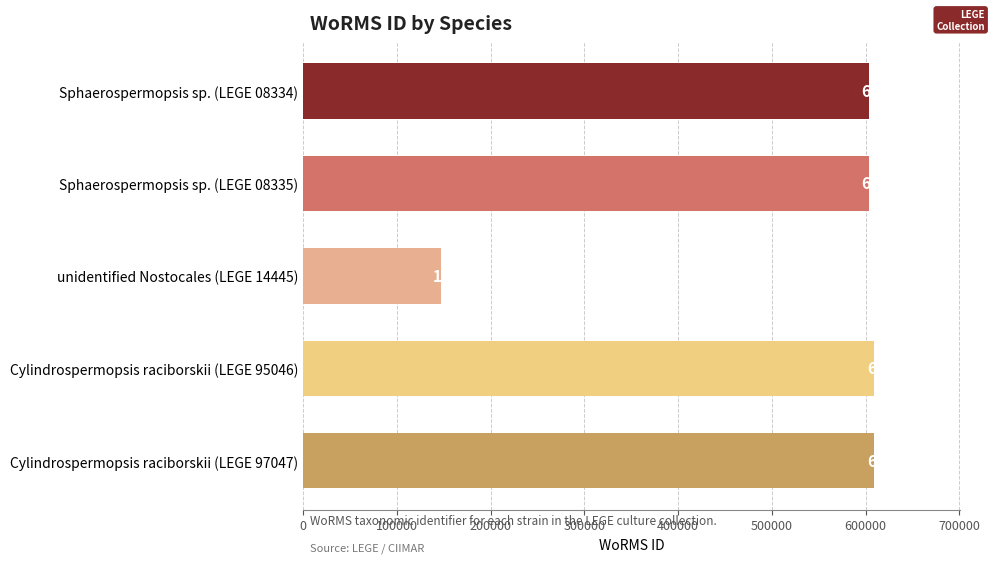

What is the difference between the maximum and second lowest values?

6215